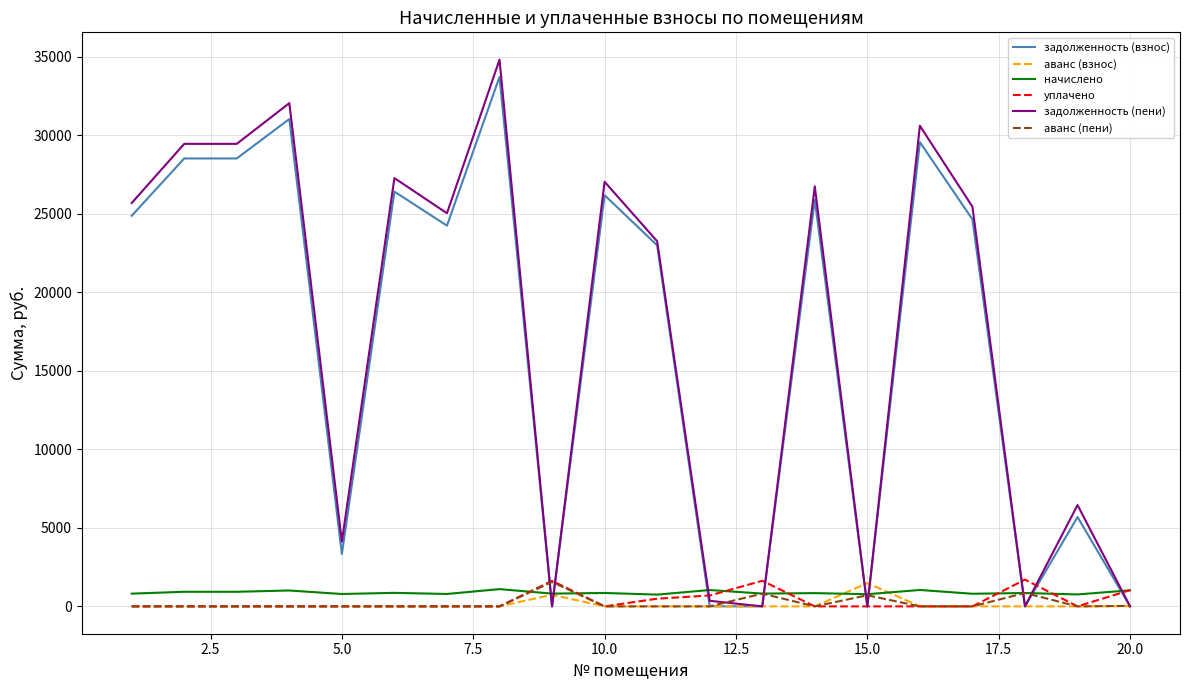

Which series has the largest range (max minus min)?

задолженность (пени)